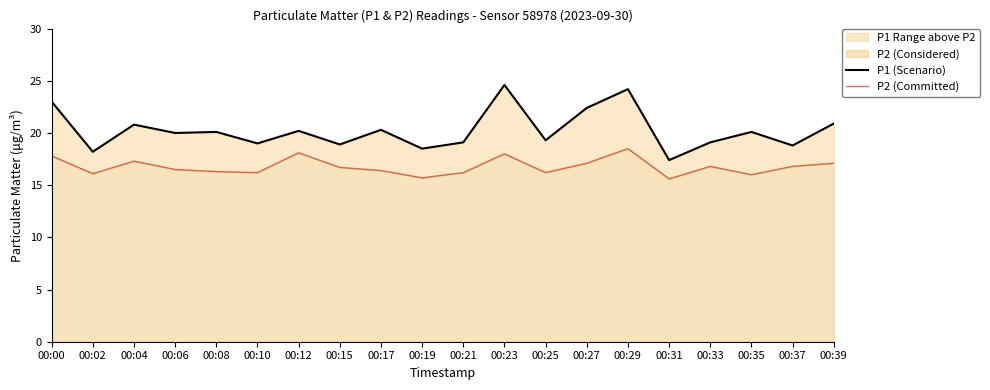

How many values in the P1 (Scenario) series exceed 20?

10